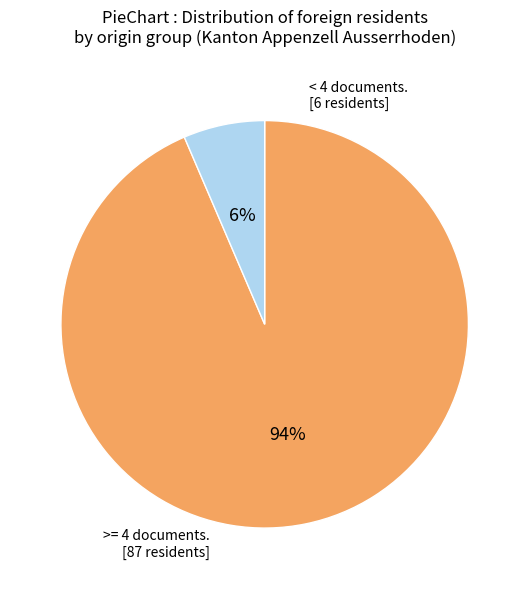

Is there any slice that represents more than half of the pie?

Yes